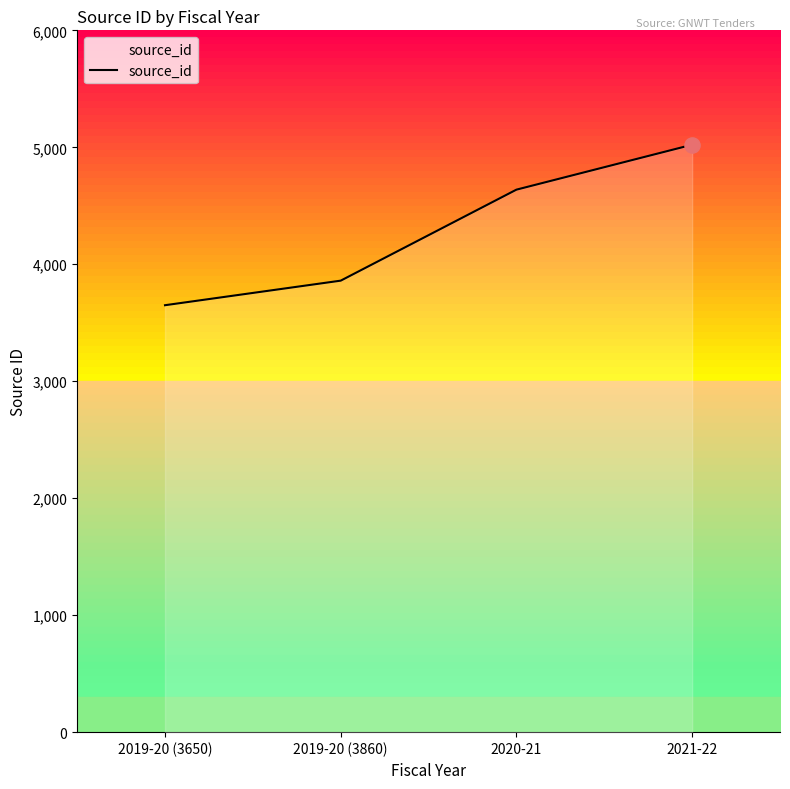

Which has a higher value, 2019-20 (3650) or 2019-20 (3860)?

2019-20 (3860)